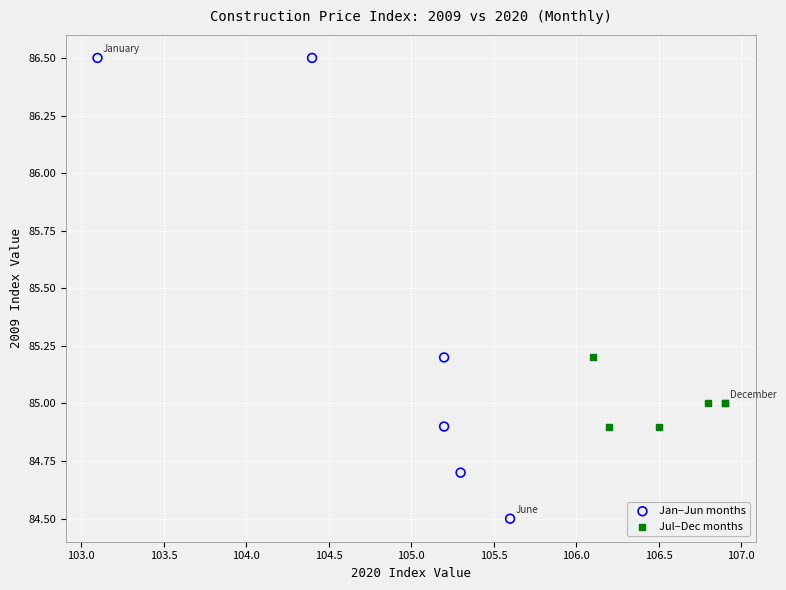

Which series reaches the minimum Y coordinate?

Jan–Jun months